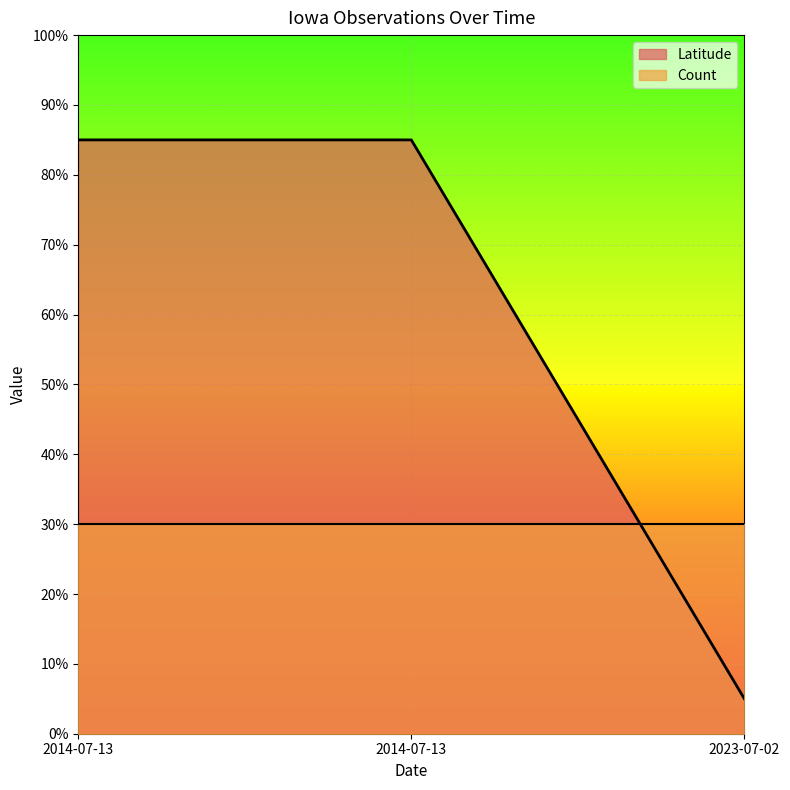

What is the label of the 1st point from the right?

2023-07-02